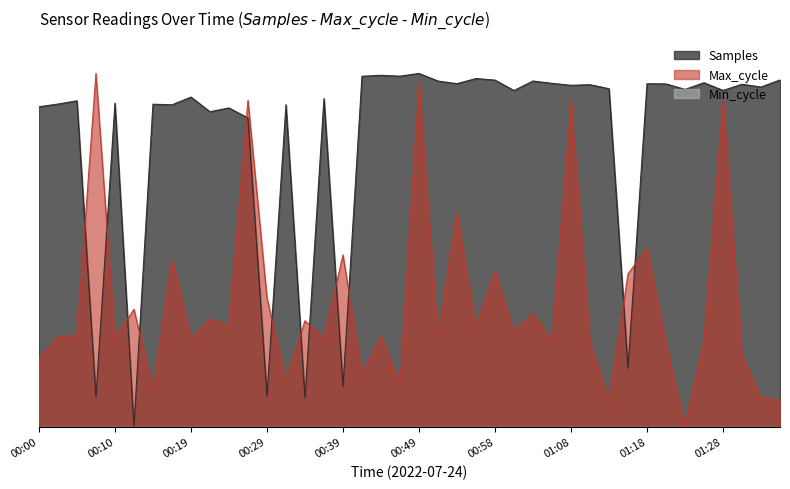

How many data points in Max_cycle are above 0?

39